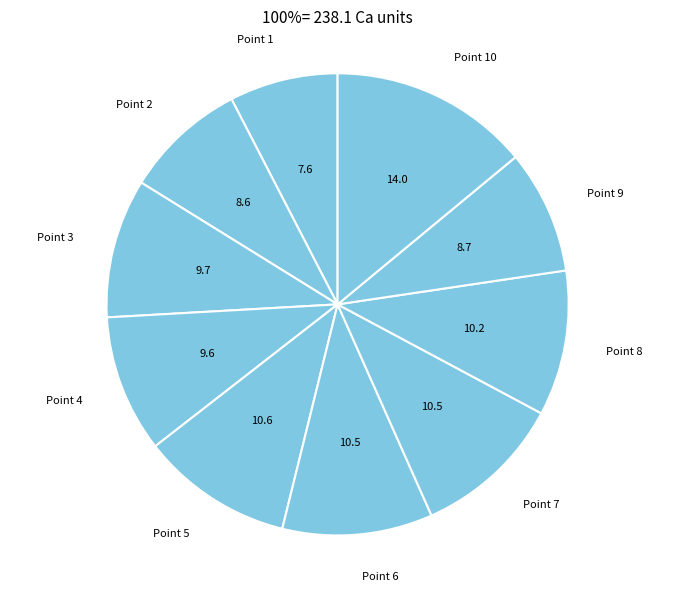

Approximately how many times larger is the value at Point 9 compared to Point 5?

0.8